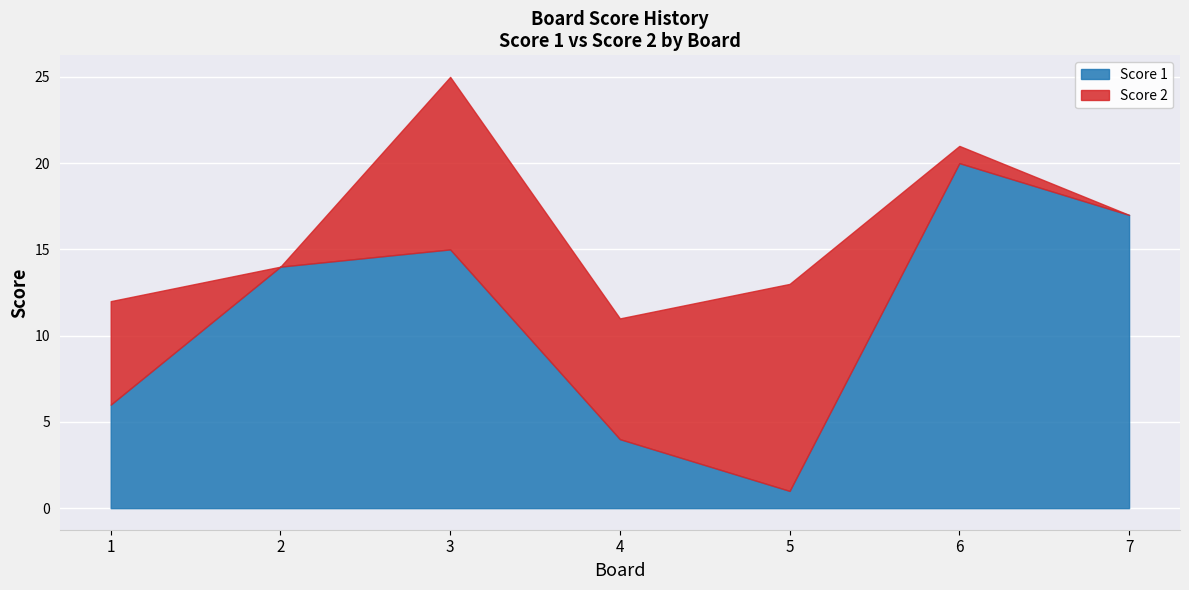

True or false: Score 1 has a value of 15 at 3.

True